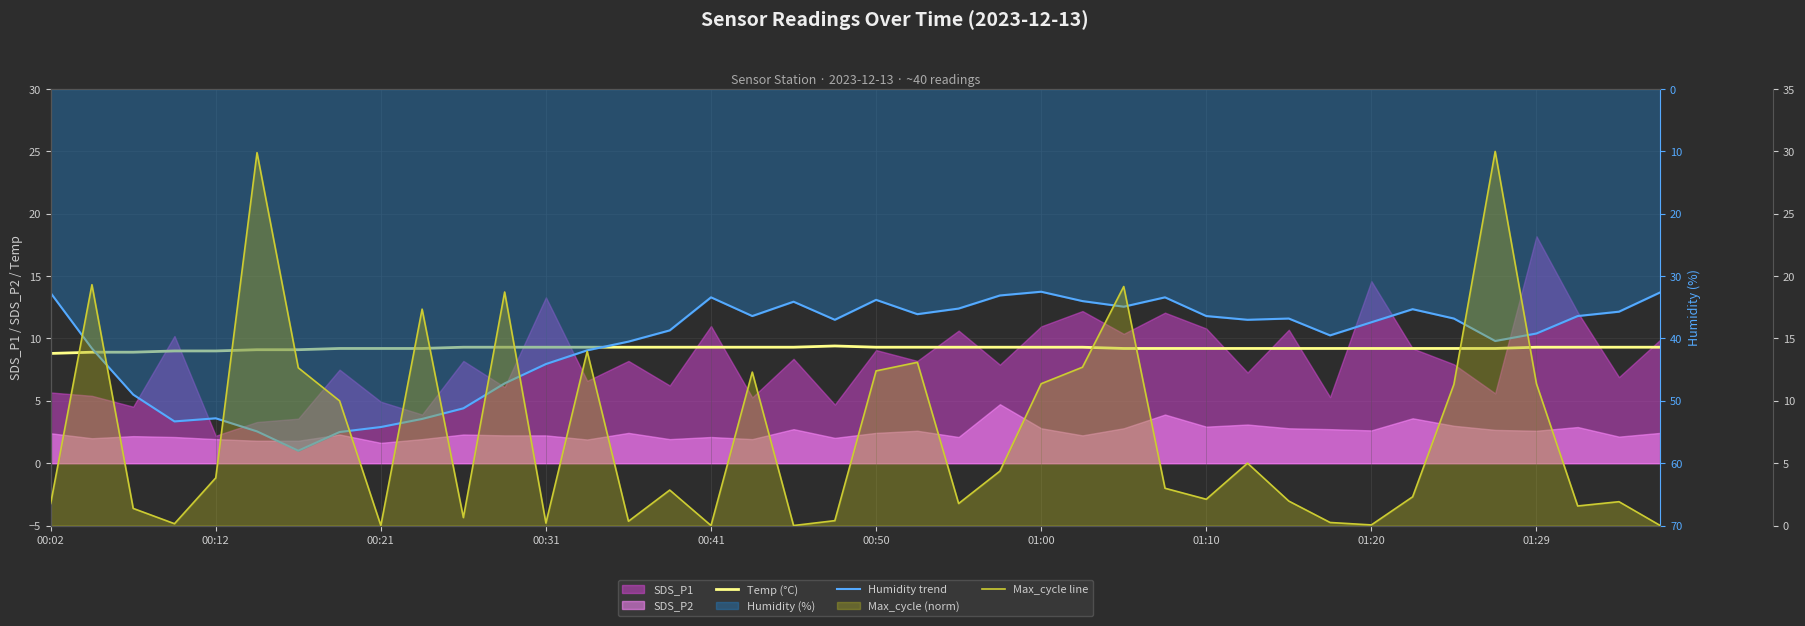

What is the difference between the Humidity trend values at 11 and 32?

9.8